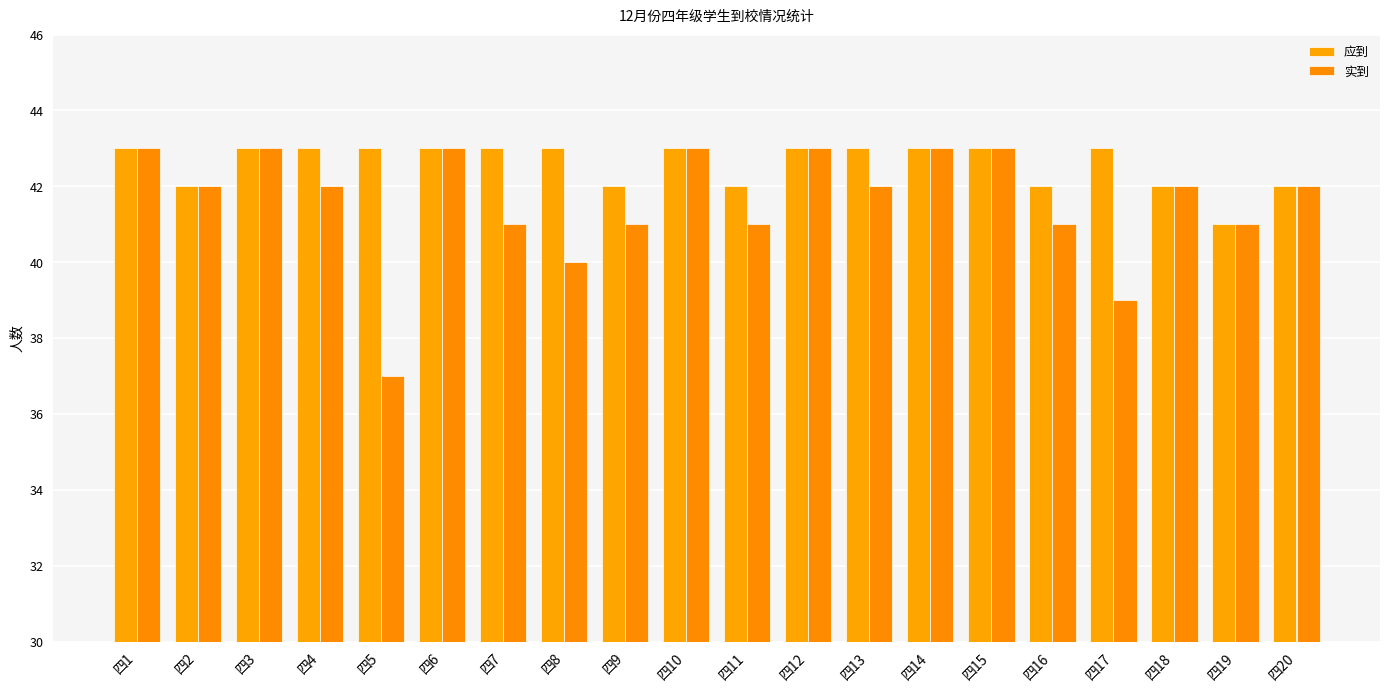

Which series has the largest range (max minus min)?

实到